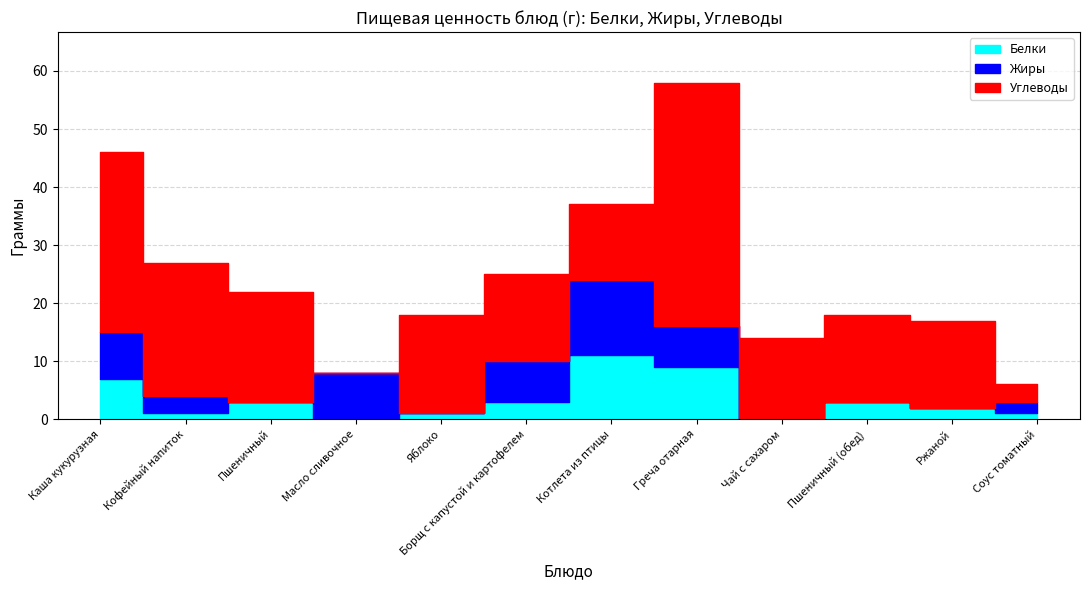

At which label does Углеводы first exceed 15?

Каша кукурузная